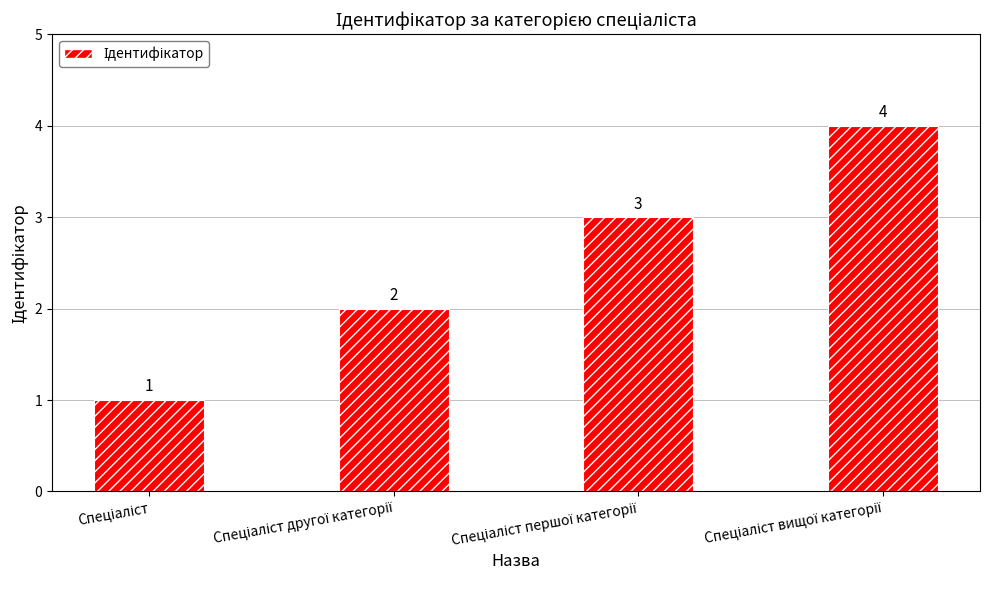

What is the greatest value displayed?

4